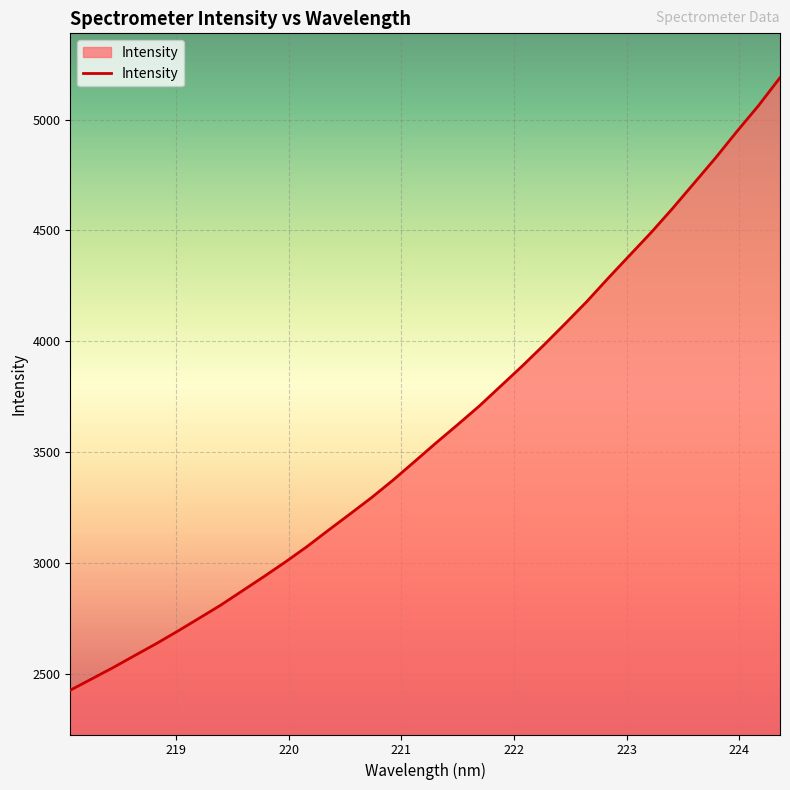

What is the difference between the maximum and minimum values?

2763.3